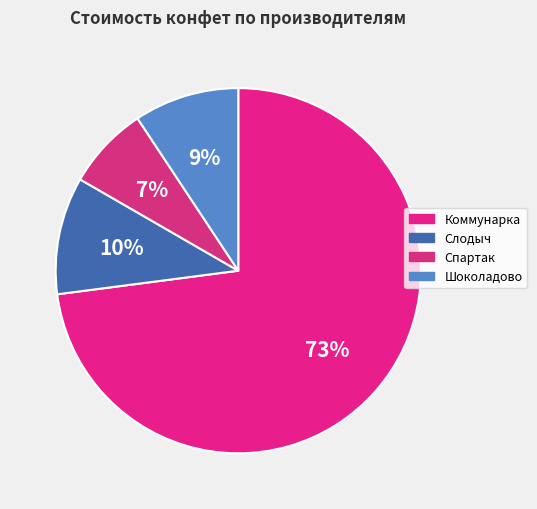

Is there a majority slice in this chart?

Yes